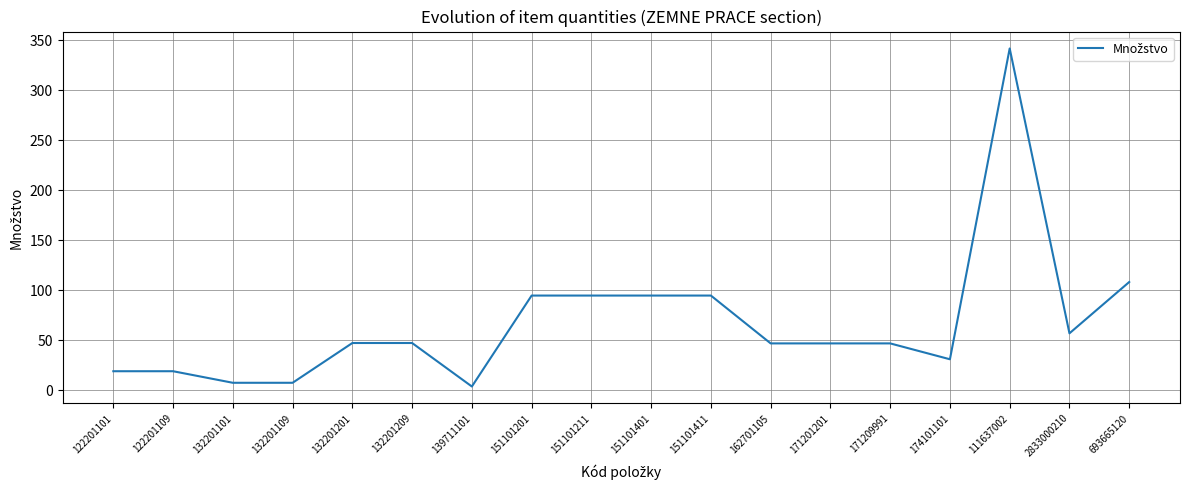

What is the change in value from 122201101 to 151101211?

+75.7